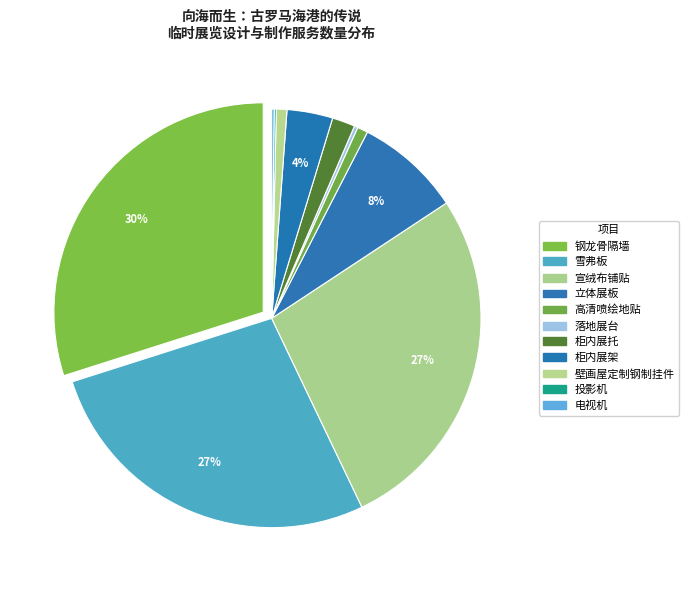

Does 高清喷绘地贴 represent more than half of the total?

No